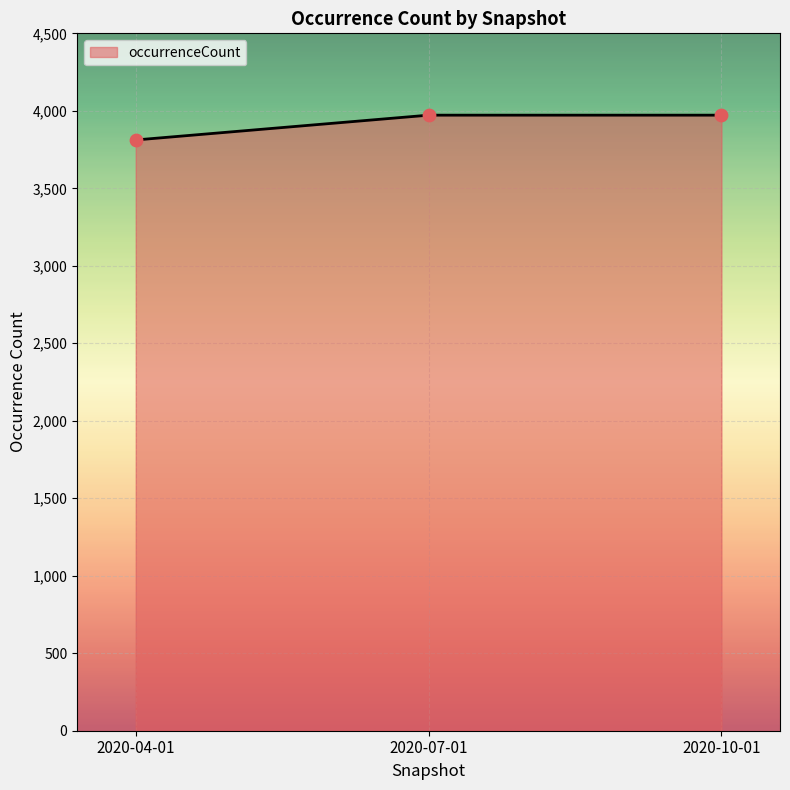

What is the change in value from 2020-04-01 to 2020-10-01?

+160